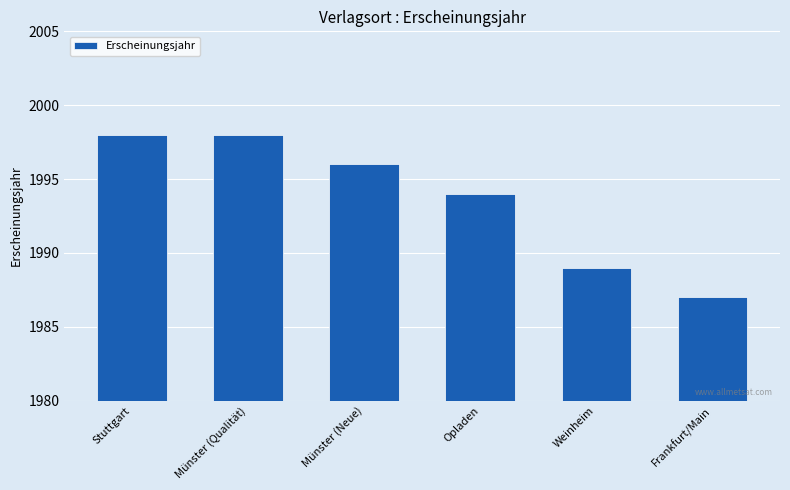

What is the minimum value shown in the chart?

1987